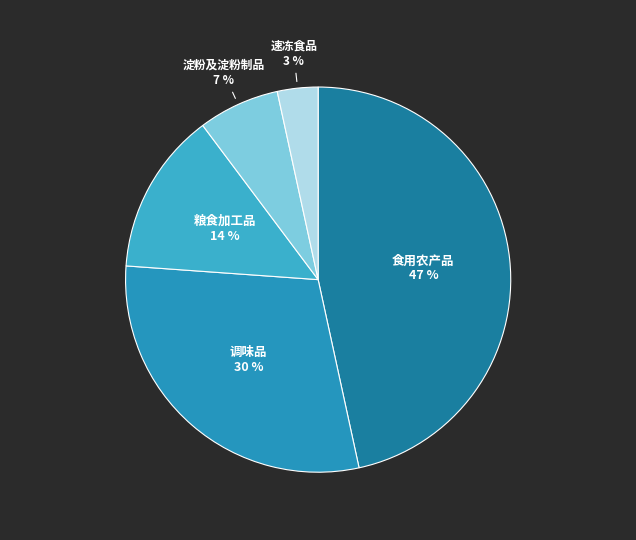

Does 食用农产品 account for over 50% of the chart?

No